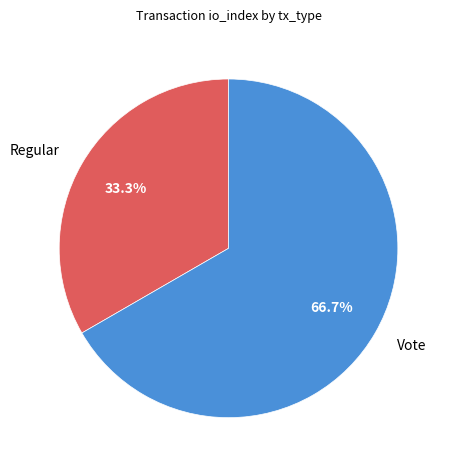

Does Vote account for over 50% of the chart?

Yes